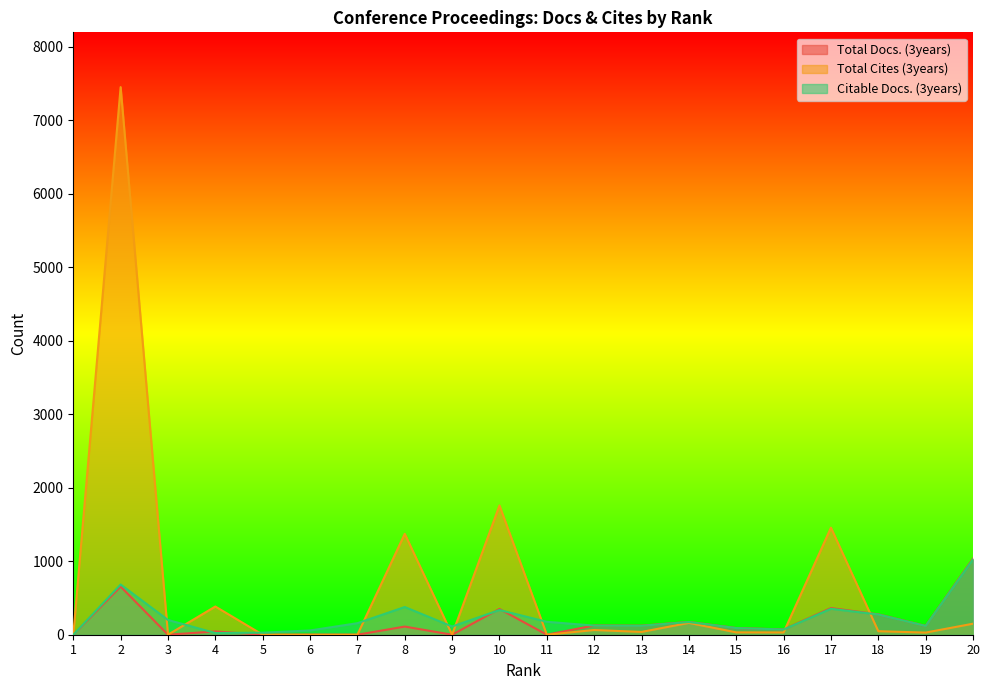

What is the highest value of the Citable Docs. (3years) series?

1025